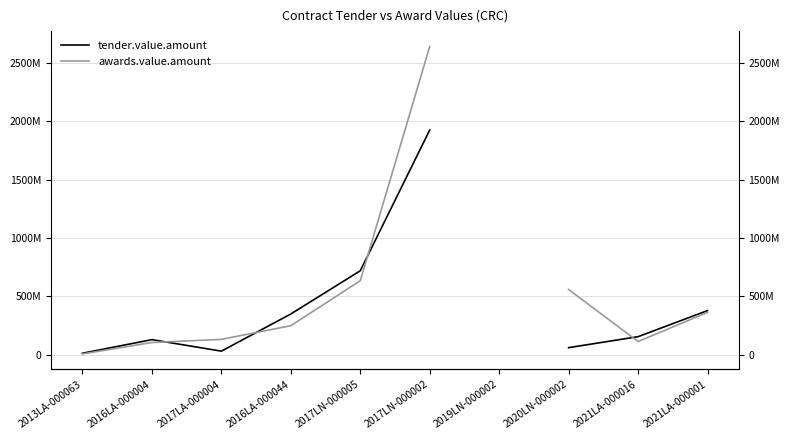

Is it true that tender.value.amount equals 85828256.1 at 2020LN-000002?

False